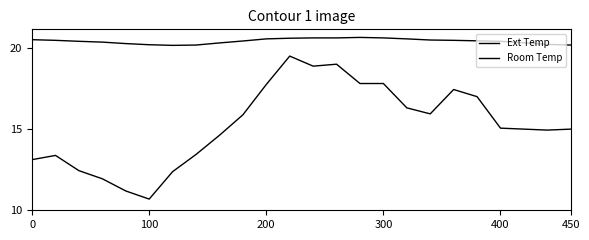

How many lines are shown in the chart?

2